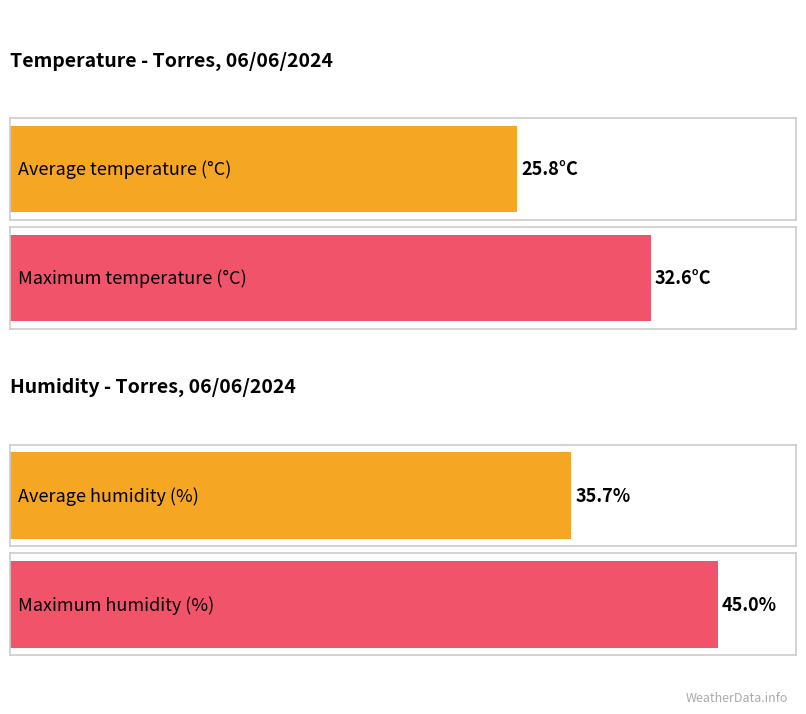

Which series has the widest spread of values?

Humidity (%)